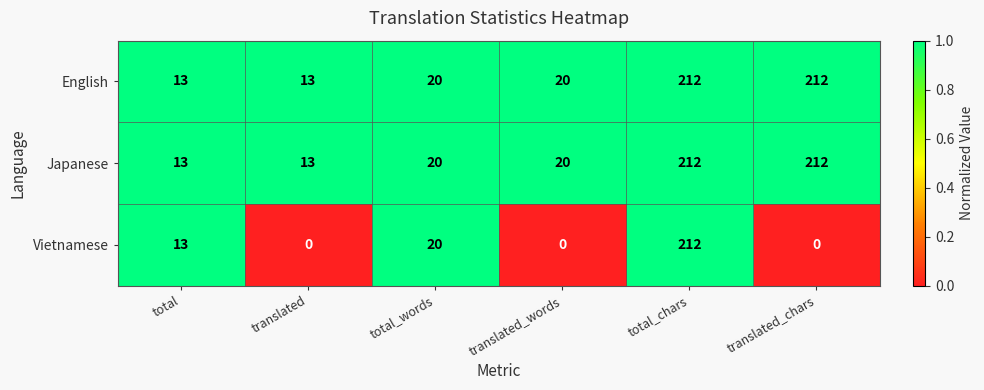

The value of English at total is 13. True or false?

True